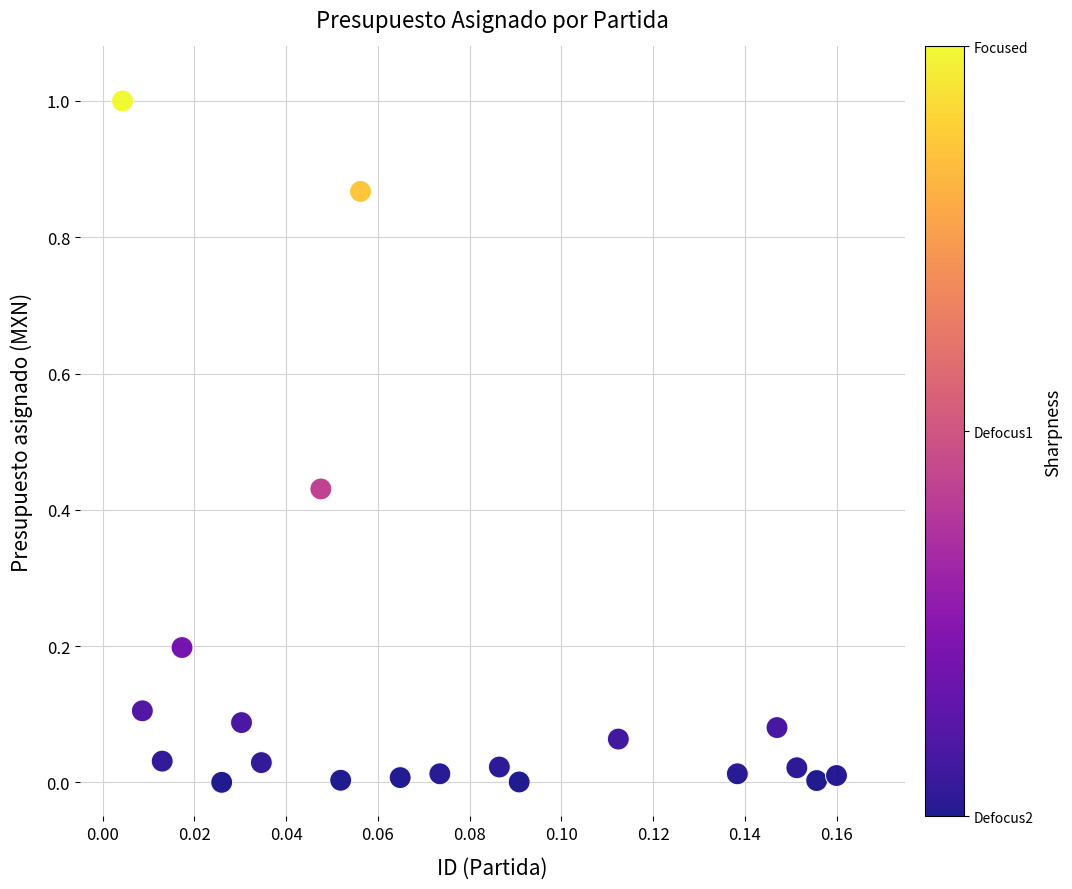

What is the range of Y values (max minus min)?

1.0